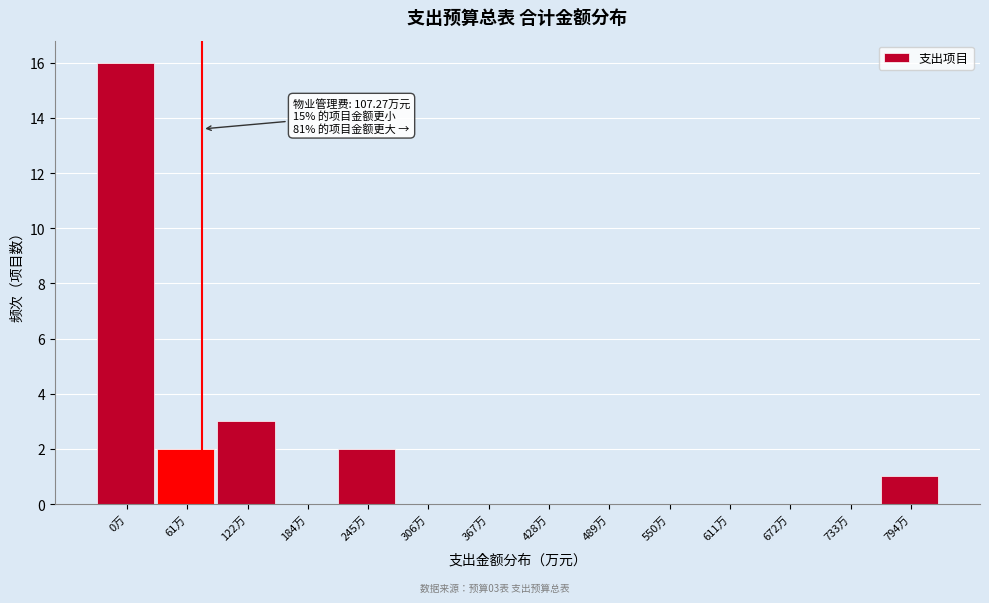

Reading left to right, what are all the values shown in this chart?

0万=16	61万=2	122万=3	184万=0	245万=2	306万=0	367万=0	428万=0	489万=0	550万=0	611万=0	672万=0	733万=0	794万=1